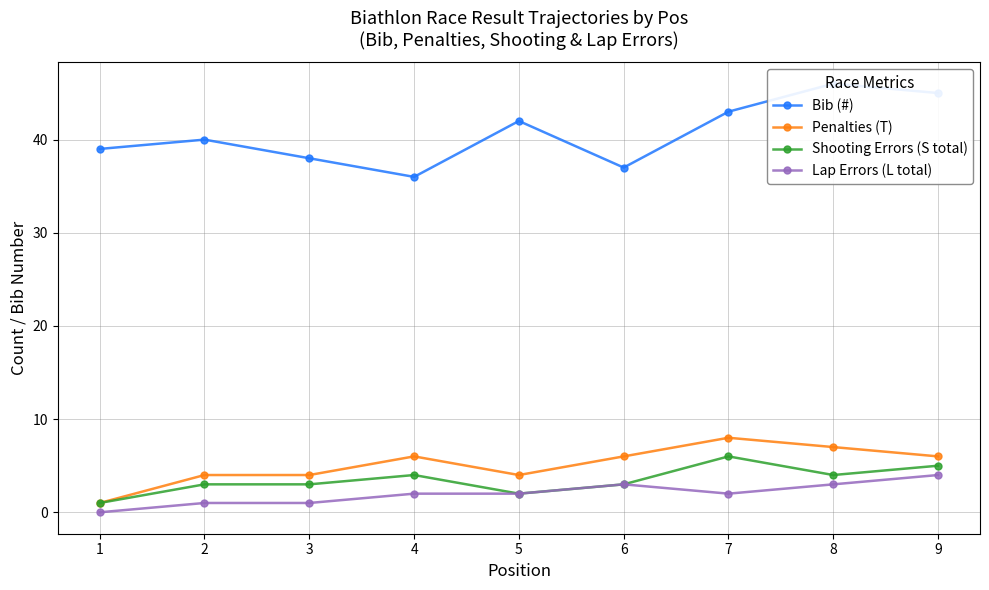

What is the difference between the highest and lowest values at 9?

41